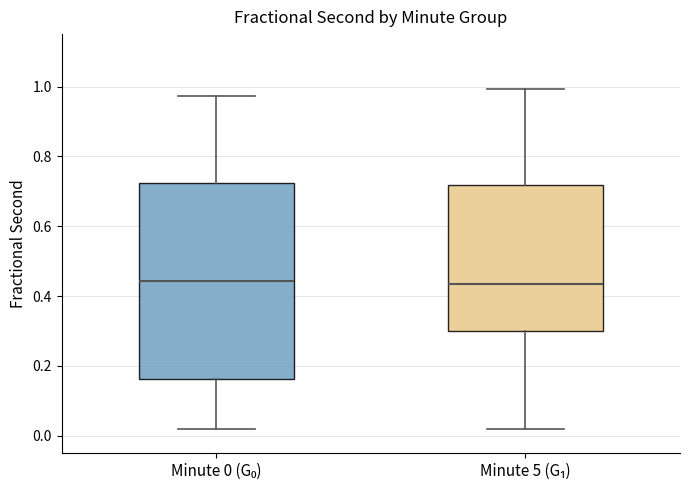

Reading left to right, transcribe this box plot: for each box, give where its median line is, the range the box spans, and where its two whiskers end, as read against the y-axis. The values are not printed on the chart, so give them approximately, as read against the axis.

Minute 0 (G₀): median 0.44, box 0.16 to 0.72, whiskers 0.02 to 0.98
Minute 5 (G₁): median 0.44, box 0.30 to 0.72, whiskers 0.02 to 1.00